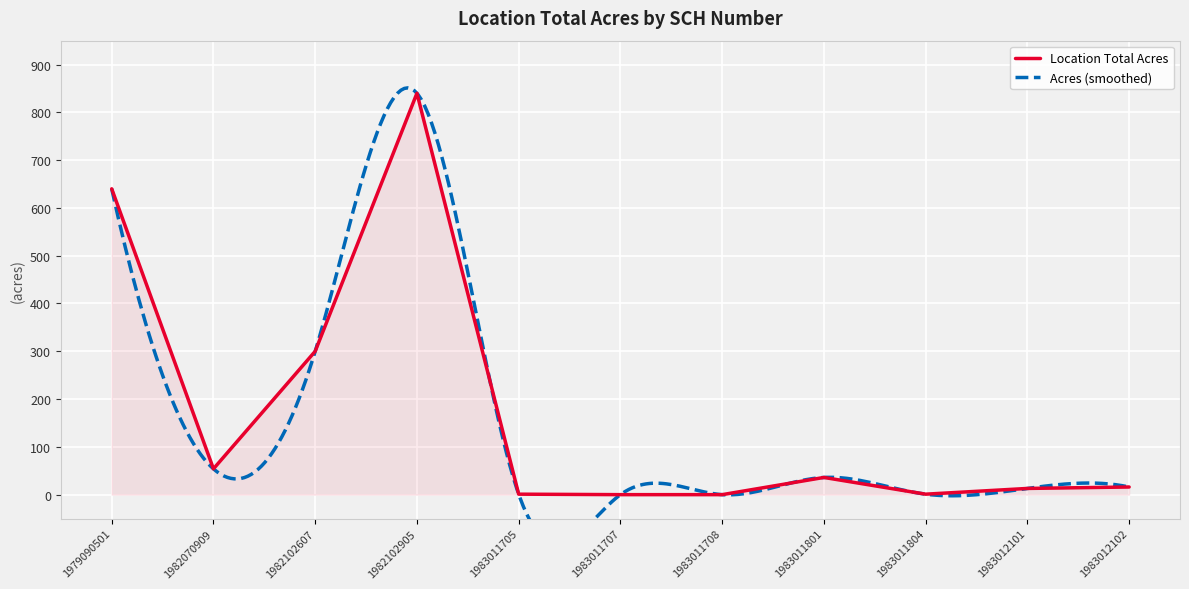

Rank the categories by value from highest to lowest.

1982102905, 1979090501, 1982102607, 1982070909, 1983011801, 1983012102, 1983012101, 1983011705, 1983011804, 1983011707, 1983011708